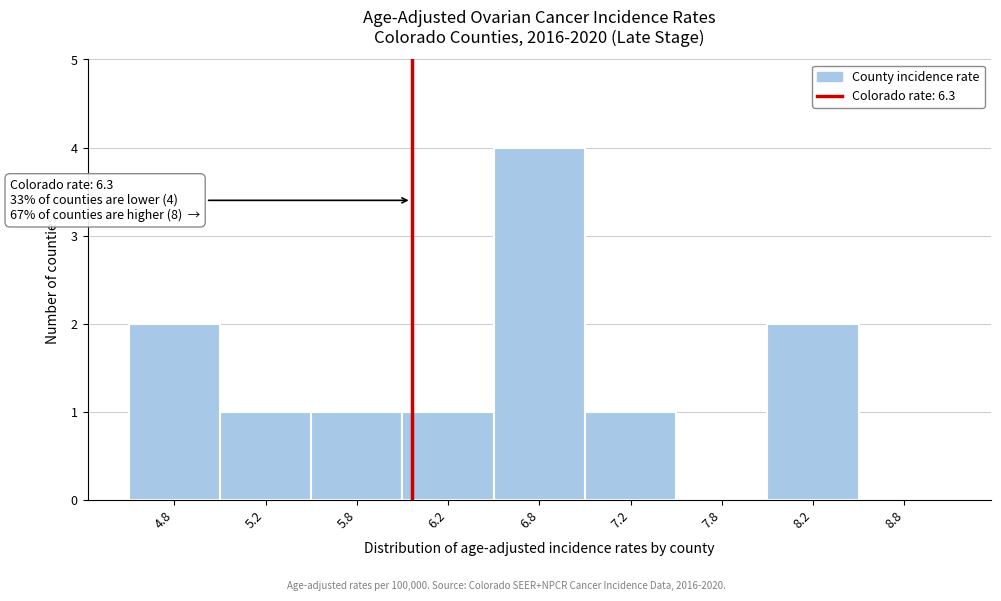

Reading left to right, extract all data points from this chart.

4.8=2	5.2=1	5.8=1	6.2=1	6.8=4	7.2=1	7.8=0	8.2=2	8.8=0